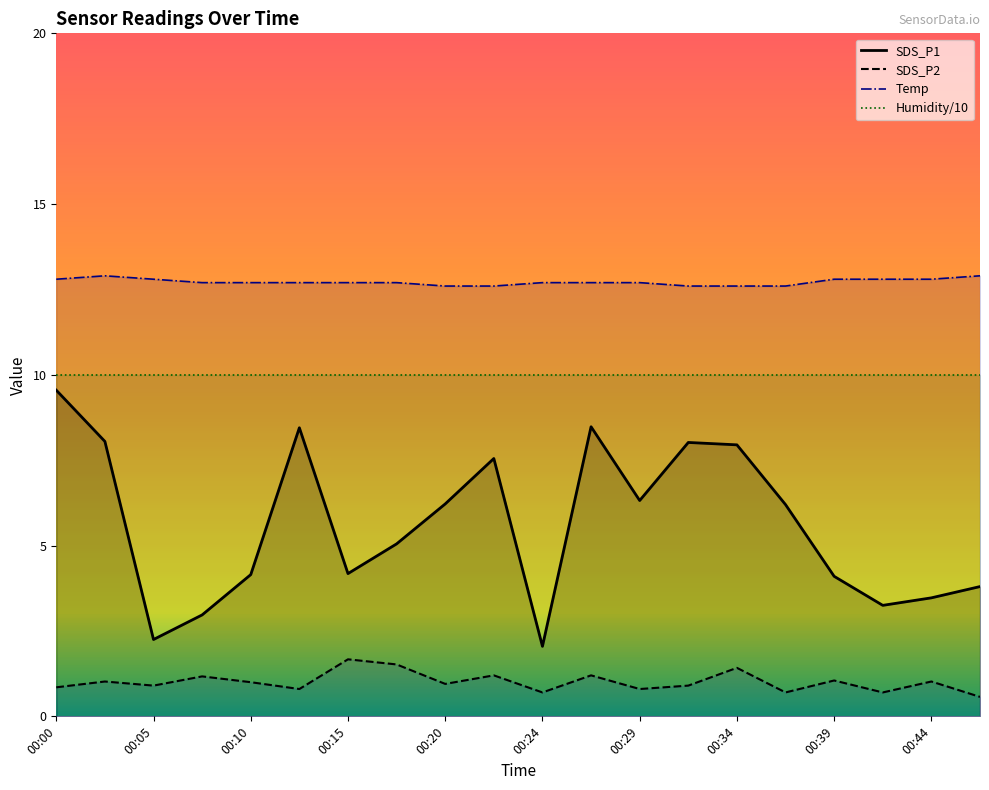

What is the average value of the Temp series?

12.7